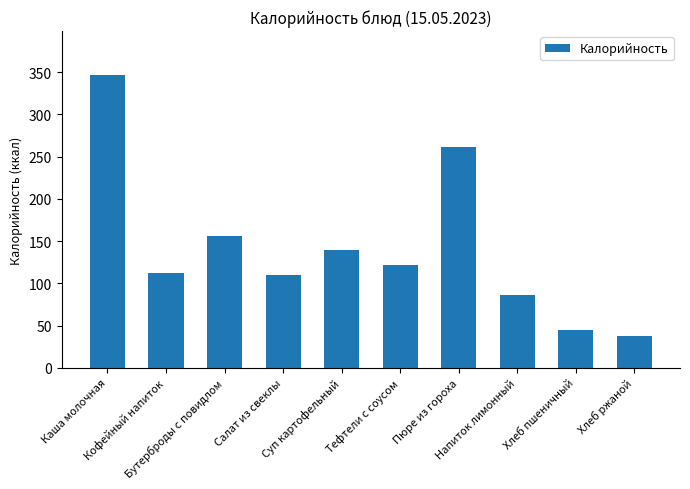

Is it true that the value at Хлеб пшеничный is 67.0?

False